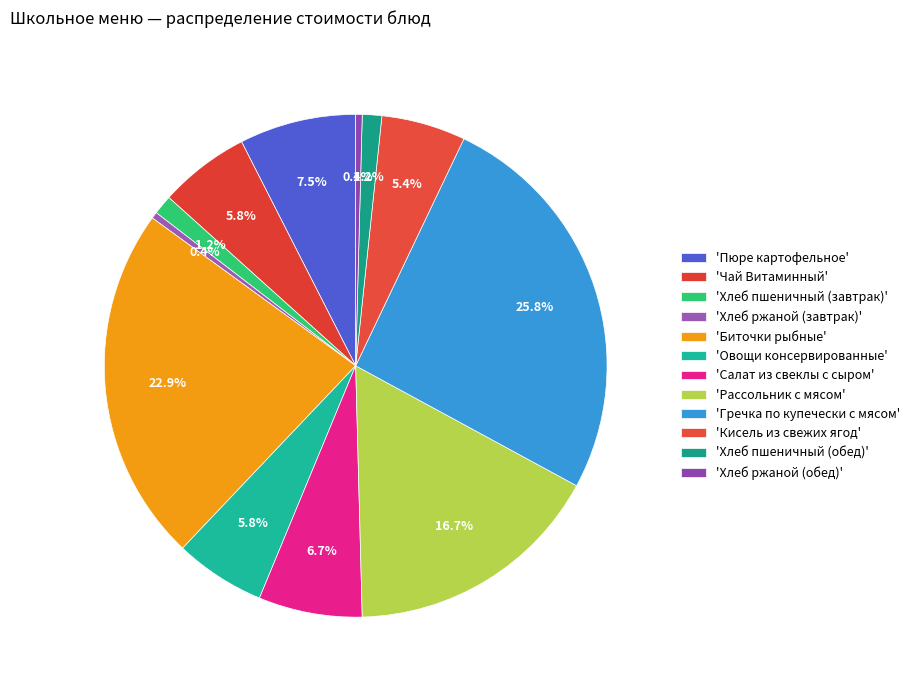

How many segments does this pie chart have?

12